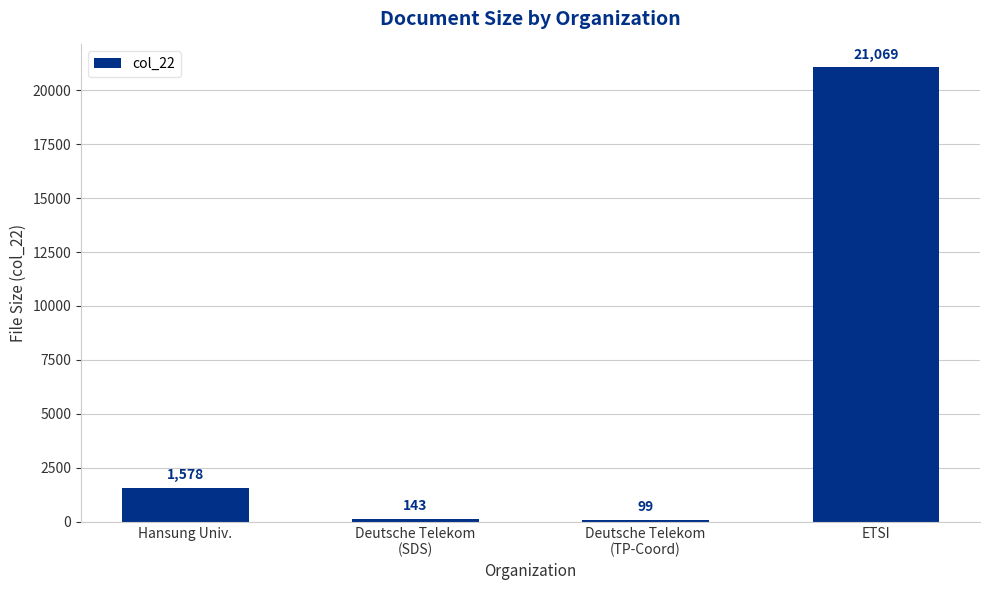

Rank the categories by value from highest to lowest.

ETSI, Hansung Univ., Deutsche Telekom
(SDS), Deutsche Telekom
(TP-Coord)